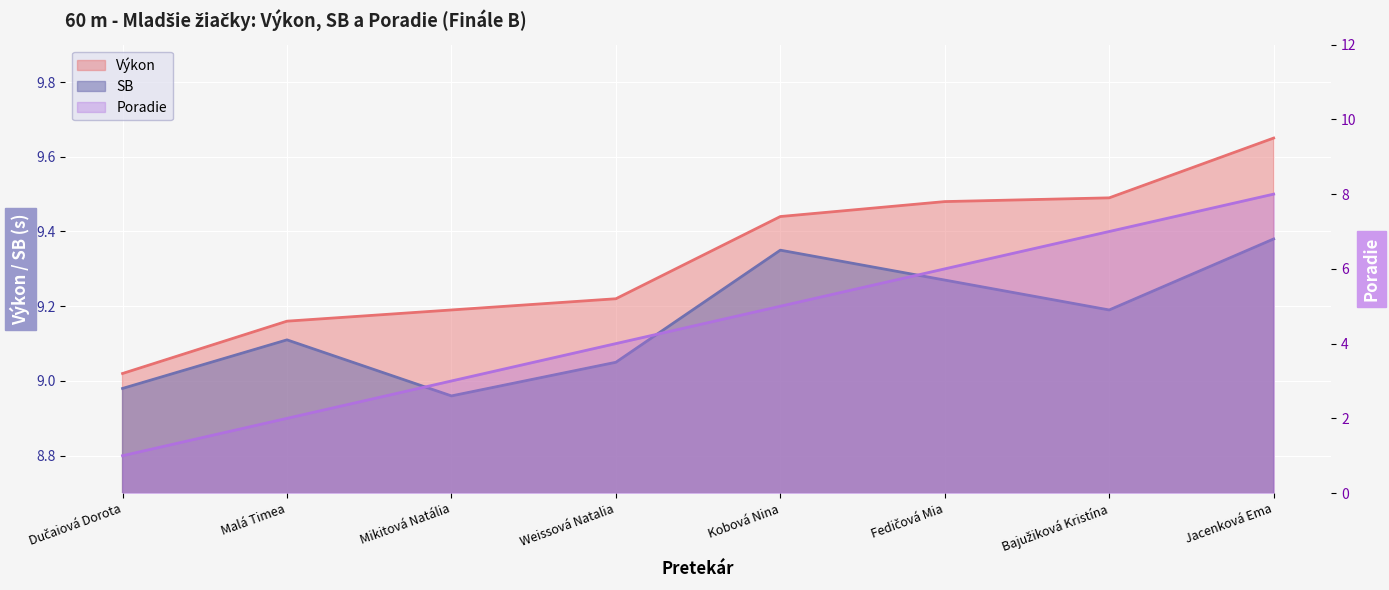

Reading left to right, what are all the values shown in this chart?

Poradie: 1.0	2.0	3.0	4.0	5.0	6.0	7.0	8.0
Výkon: 9.0	9.2	9.2	9.2	9.4	9.5	9.5	9.7
SB: 9.0	9.1	9.0	9.1	9.3	9.3	9.2	9.4